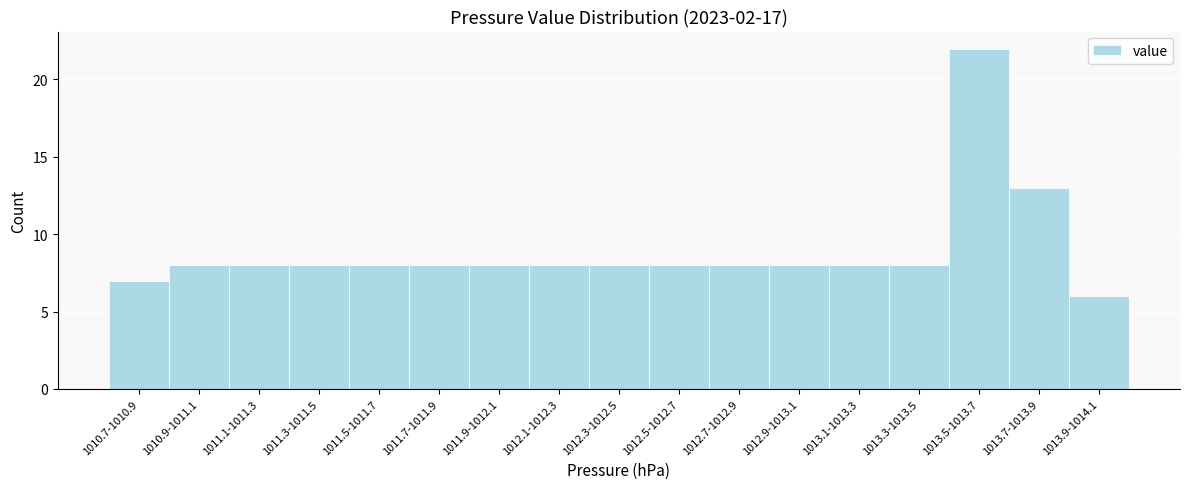

Reading left to right, list all the values displayed in this chart.

1010.7-1010.9=7	1010.9-1011.1=8	1011.1-1011.3=8	1011.3-1011.5=8	1011.5-1011.7=8	1011.7-1011.9=8	1011.9-1012.1=8	1012.1-1012.3=8	1012.3-1012.5=8	1012.5-1012.7=8	1012.7-1012.9=8	1012.9-1013.1=8	1013.1-1013.3=8	1013.3-1013.5=8	1013.5-1013.7=22	1013.7-1013.9=13	1013.9-1014.1=6